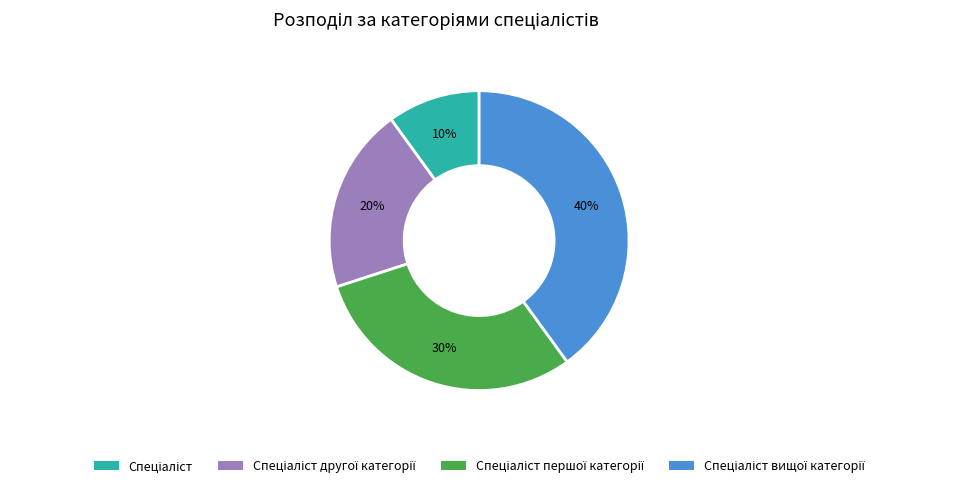

Is there any slice that represents more than half of the pie?

No